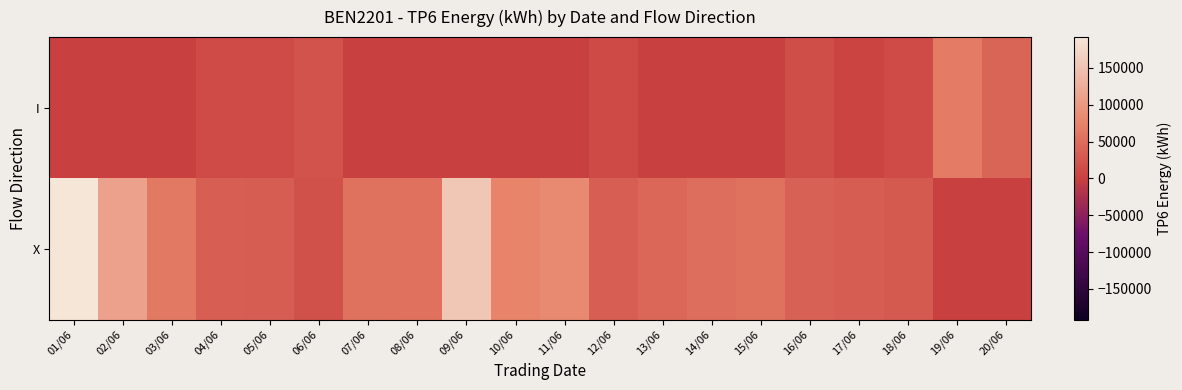

Which series has the largest range (max minus min)?

X